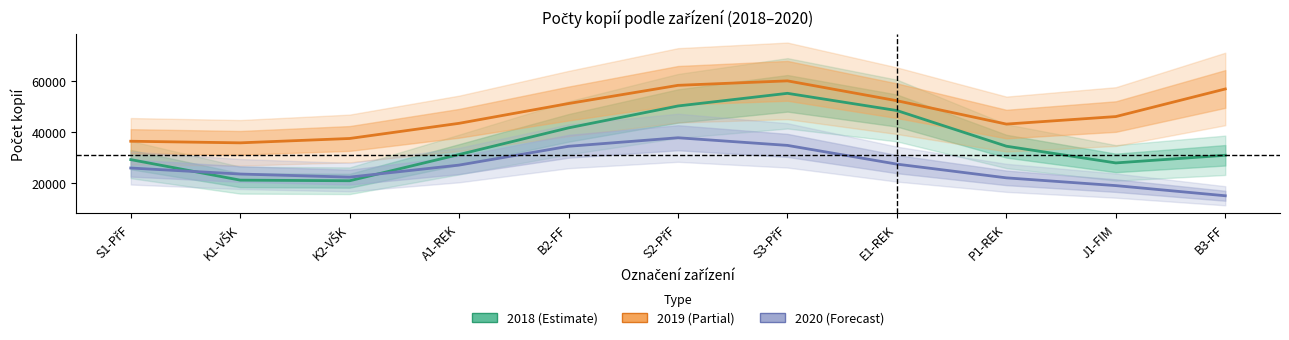

What is the difference between the second highest and second lowest values in the 2018 (Estimate) series?

29000.8